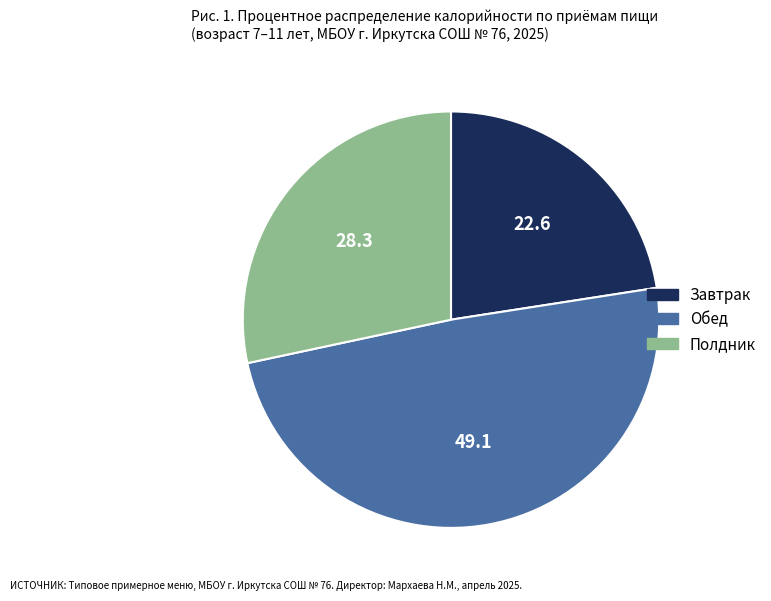

The Обед slice represents 44% of the pie. True or false?

False